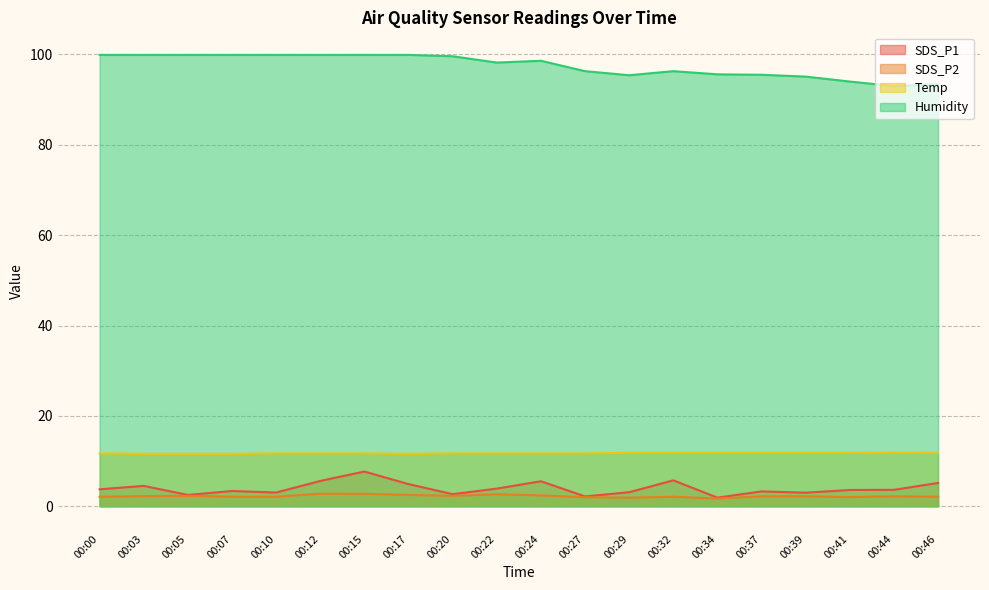

How many data points in SDS_P1 are less than 3?

4